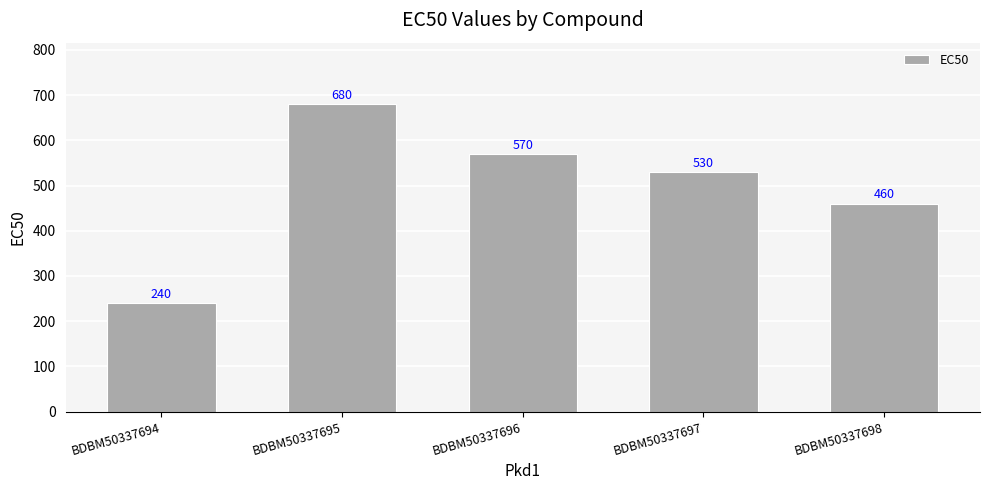

Reading left to right, transcribe all the data shown in this chart.

240	680	570	530	460